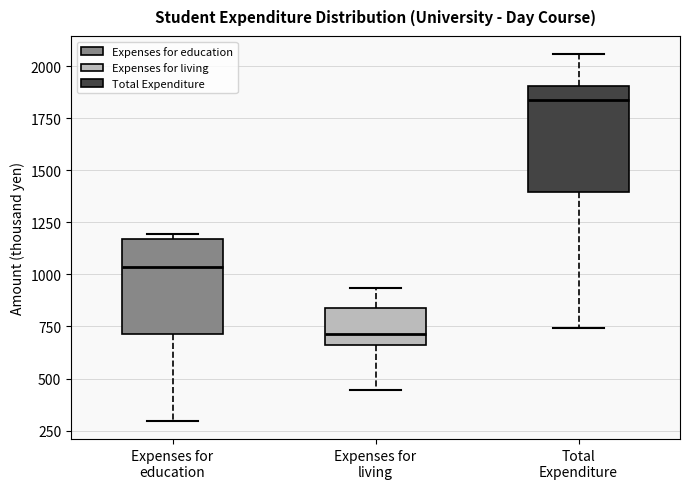

Which box's median line is the lowest?

Expenses for living